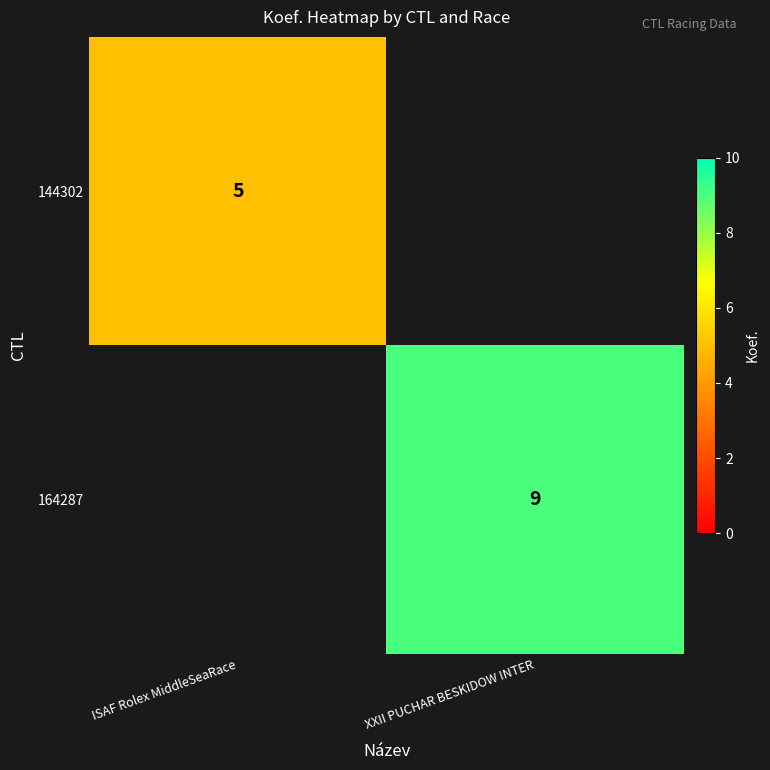

Is the value of 144302 at ISAF Rolex MiddleSeaRace greater than the value of 164287 at XXII PUCHAR BESKIDOW INTER?

No